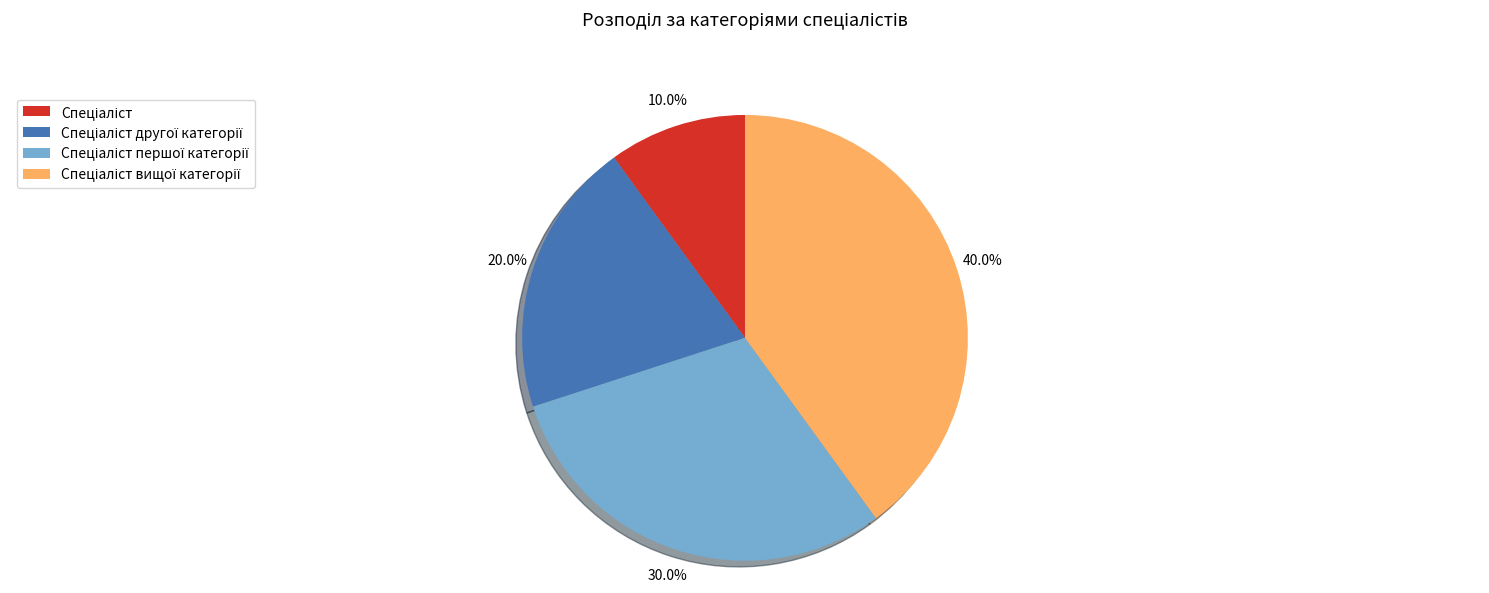

Does any single category account for the majority?

No